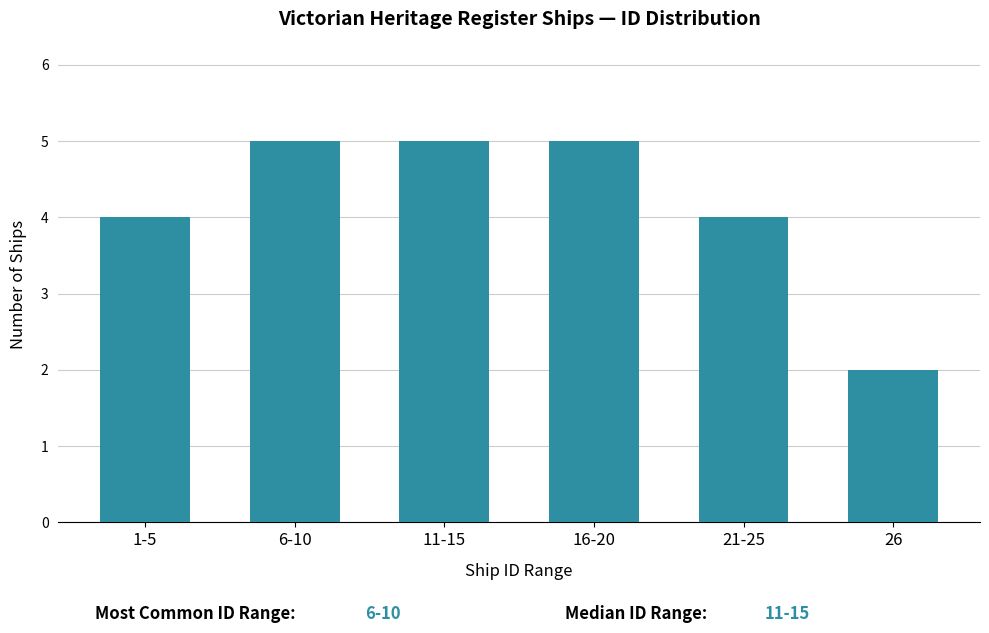

Reading left to right, list all the values displayed in this chart.

4	5	5	5	4	2